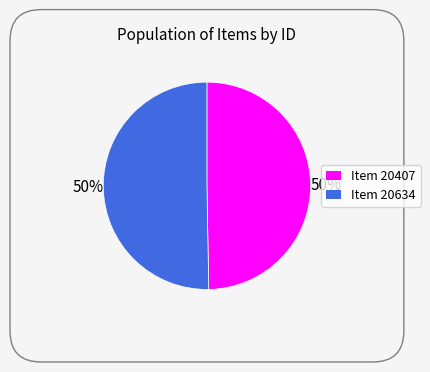

To the nearest percent, what is the average slice percentage?

50%